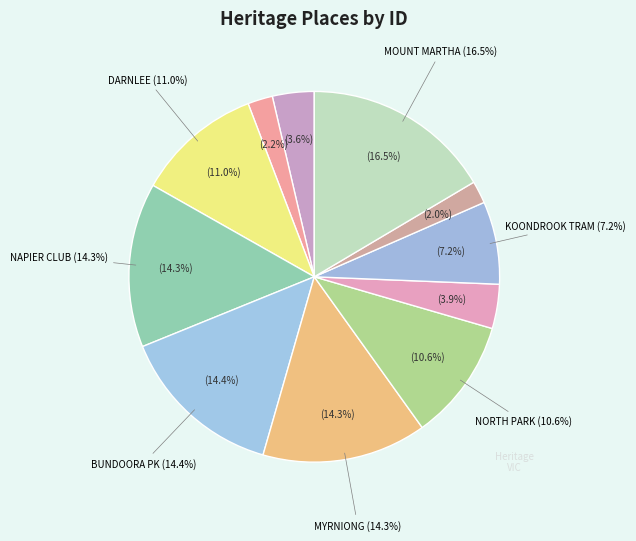

Rank the categories by value from highest to lowest.

MOUNT MARTHA HOUSE, BUNDOORA PARK HOMESTEAD, MYRNIONG, NAPIER CLUB, DARNLEE, FORMER NORTH PARK, KOONDROOK TRAM COMPLEX, COURT HOUSE, WARRA, FORMER GOLLIN AND COMPANY BUILDING, KORUMBURRA RAILWAY STATION COMPLEX